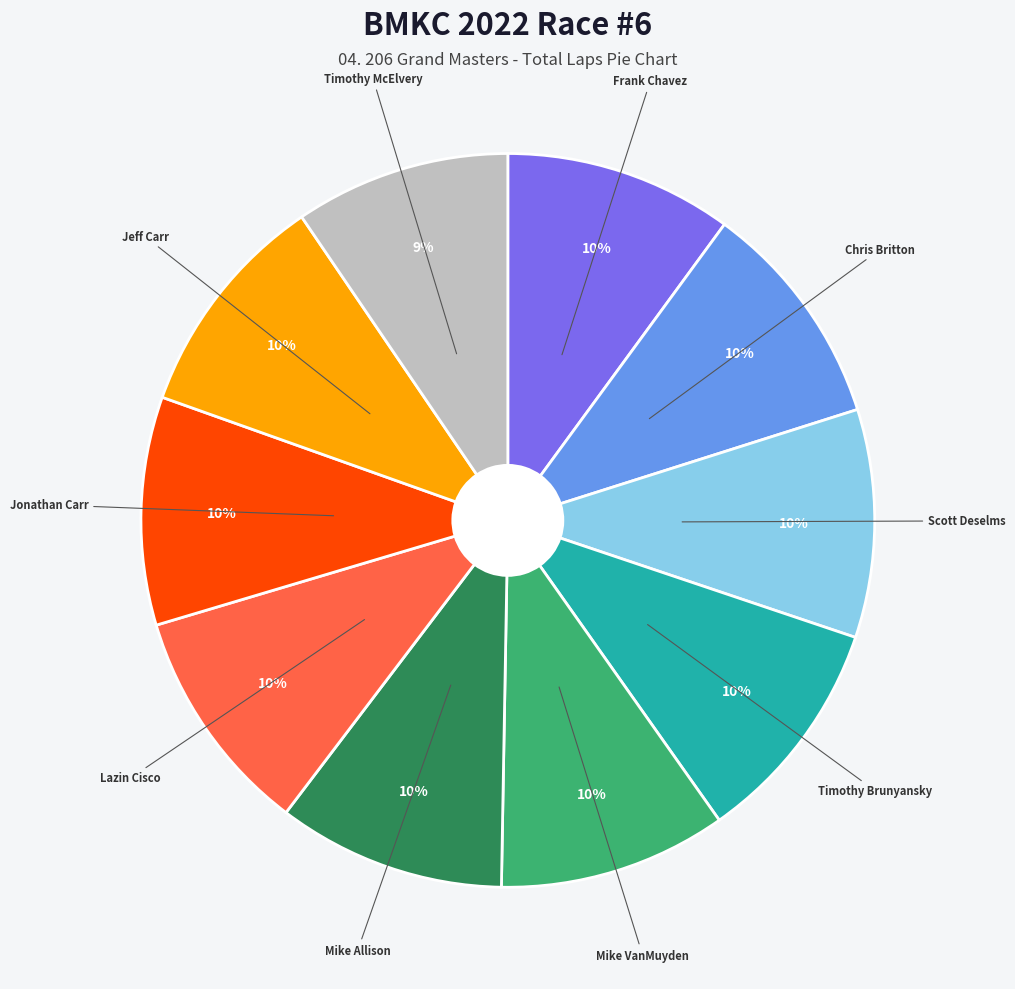

Between Timothy McElvery and Scott Deselms, which is larger?

Scott Deselms